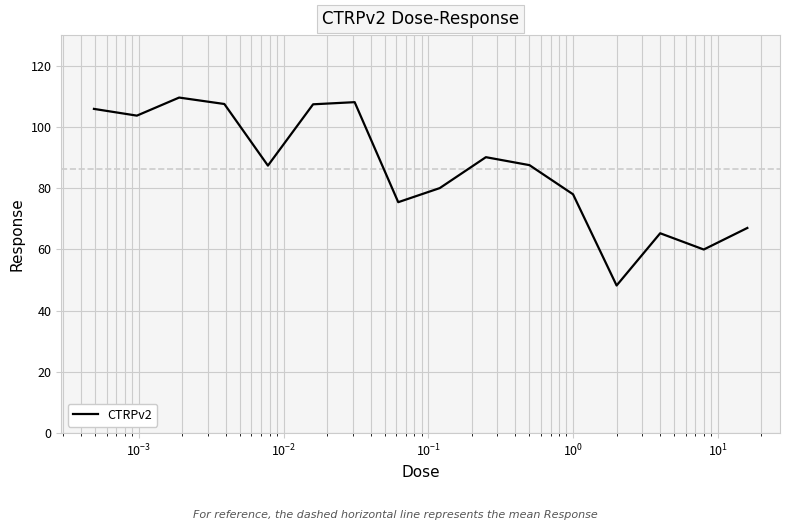

What is the smallest value displayed?

48.2